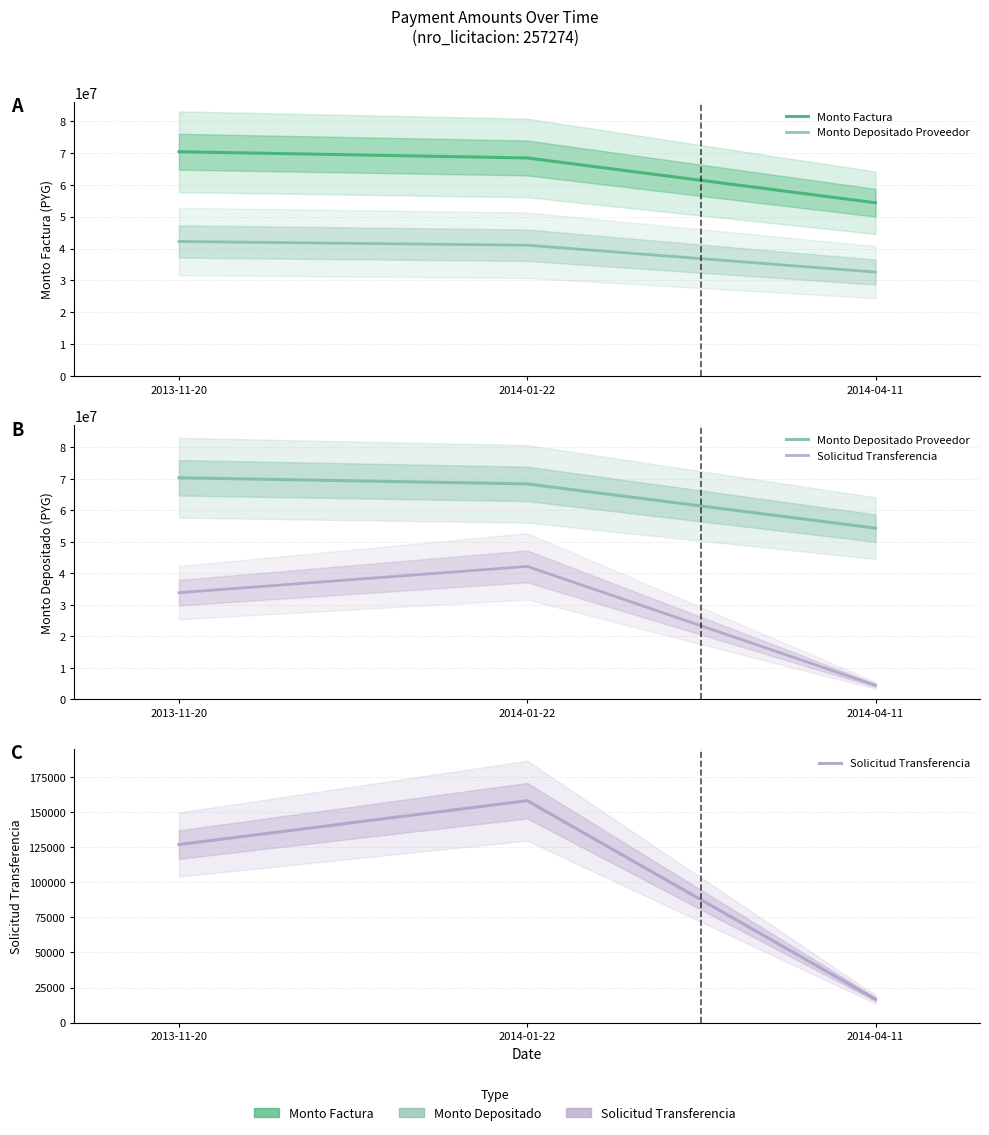

How many lines are shown in the chart?

3